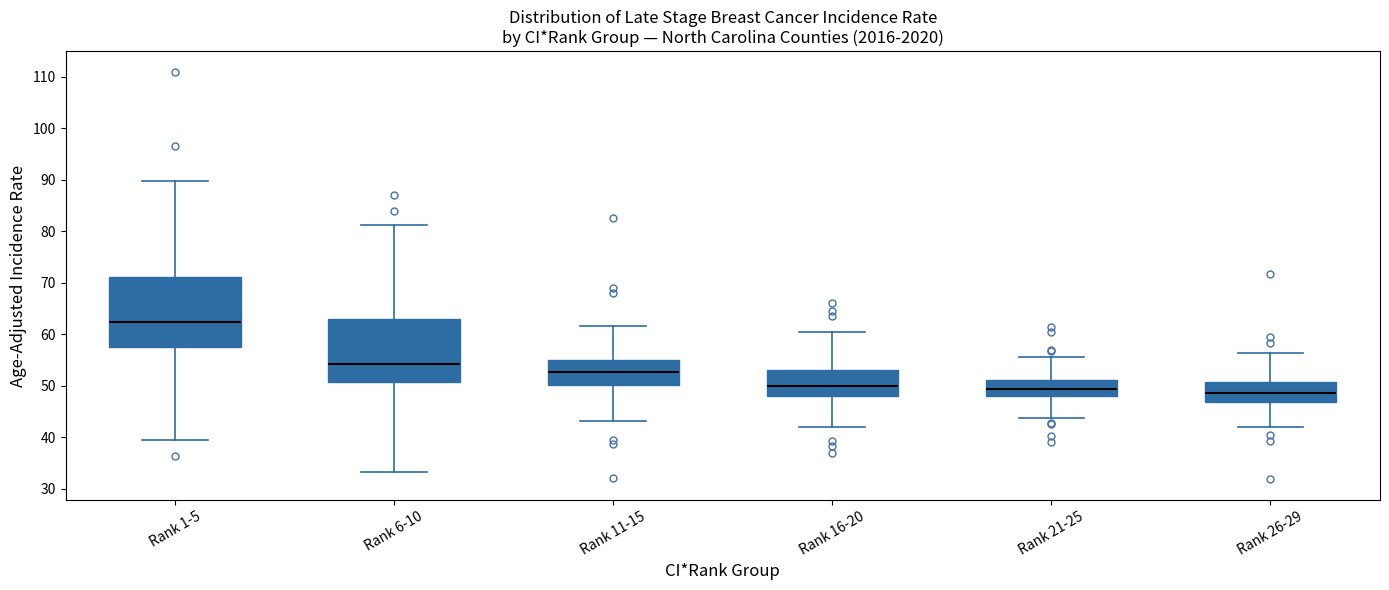

Where does the median line of the box for Rank 1-5 sit on the y-axis? The values are not printed on the chart, so give them approximately, as read against the axis.

62